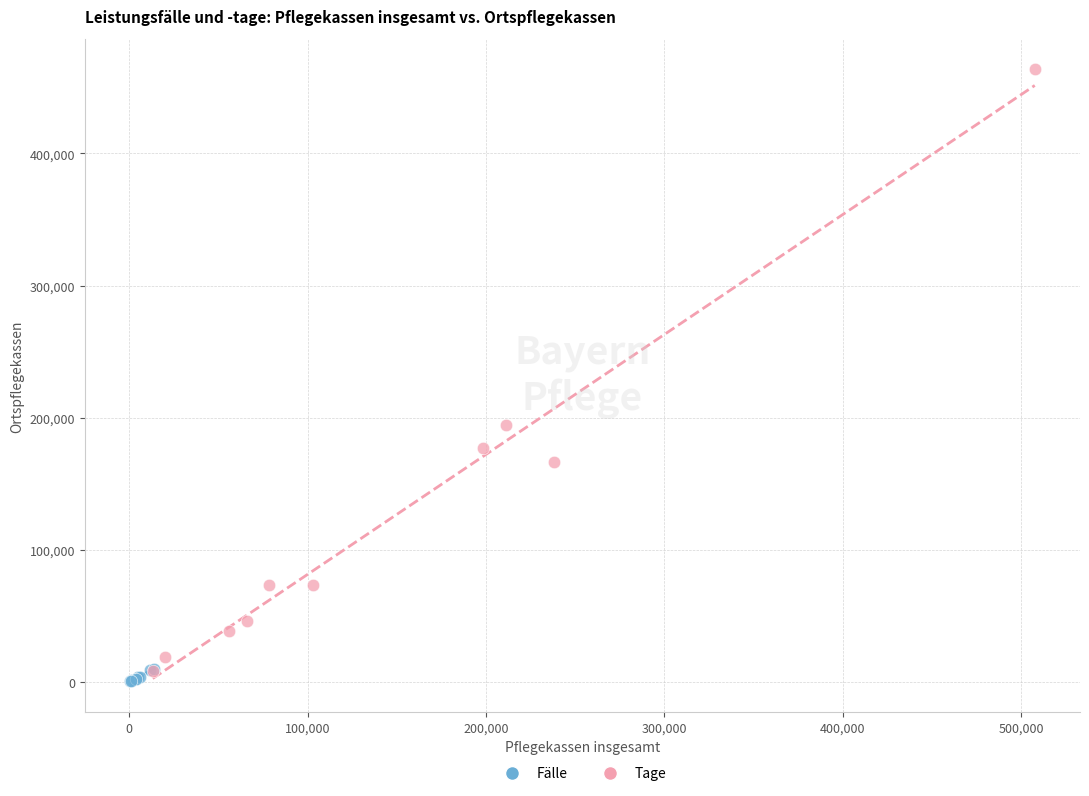

Which series has the largest Y range (max minus min)?

Tage